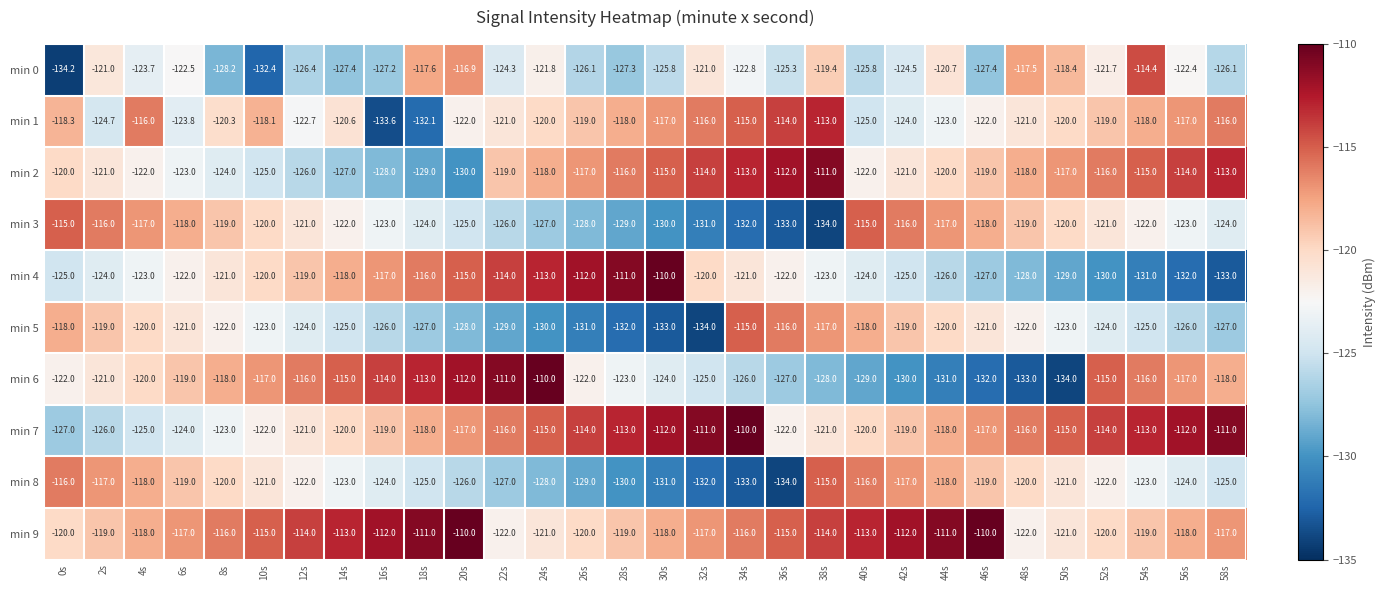

Between 4s and 48s, which series saw the biggest shift?

min 6